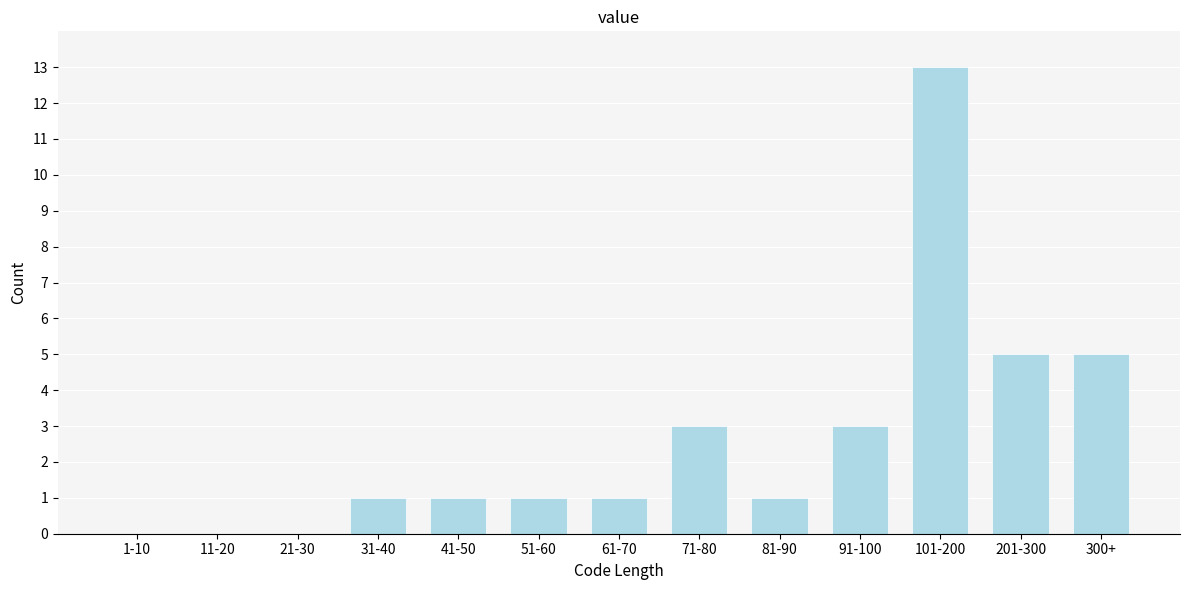

Reading left to right, extract all data points from this chart.

1-10=0	11-20=0	21-30=0	31-40=1	41-50=1	51-60=1	61-70=1	71-80=3	81-90=1	91-100=3	101-200=13	201-300=5	300+=5